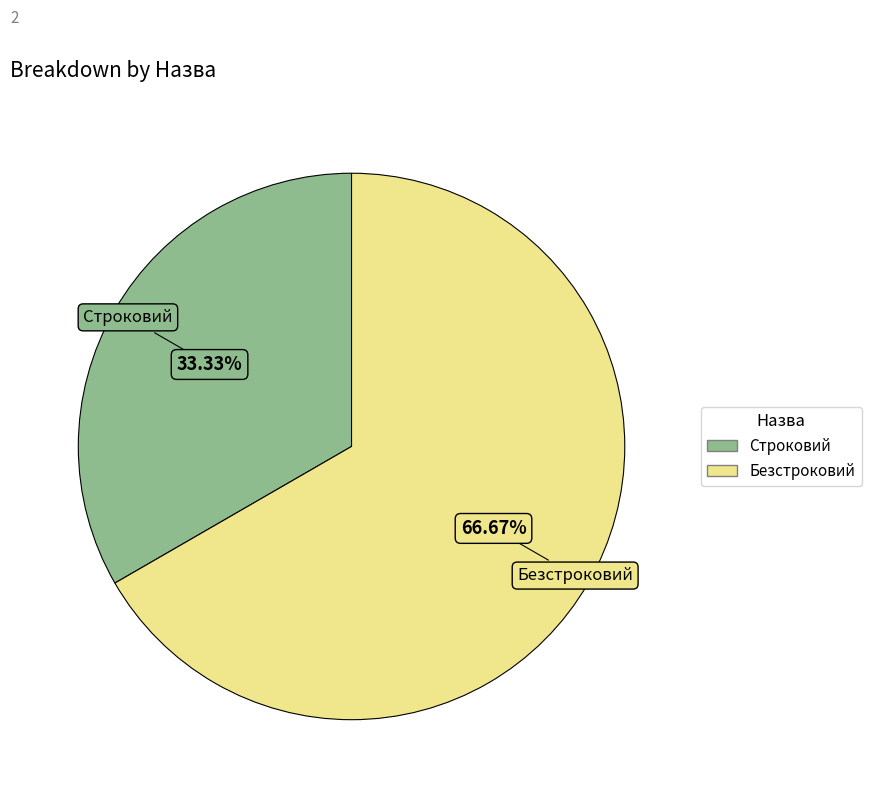

Is the sum of Строковий and Безстроковий greater than half?

Yes